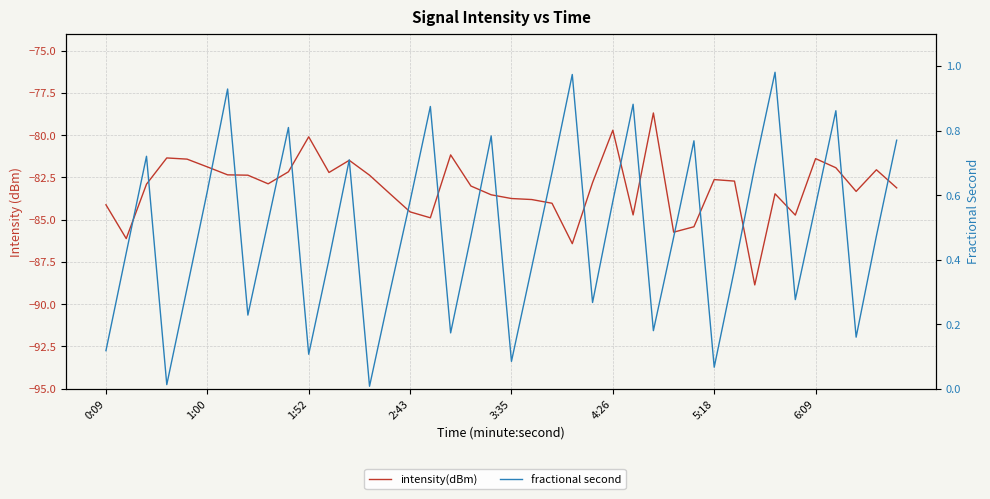

At how many categories does at least one series exceed -88?

40